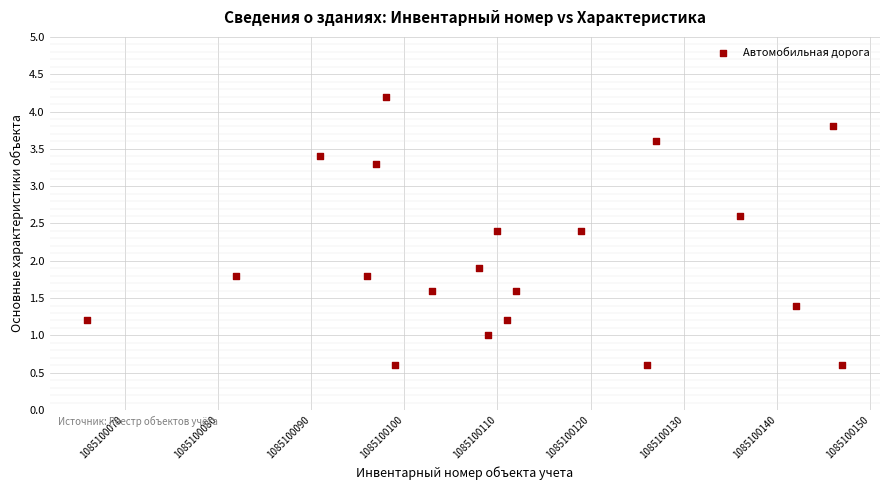

What Y value in the scatter plot is closest to 2?

1.9